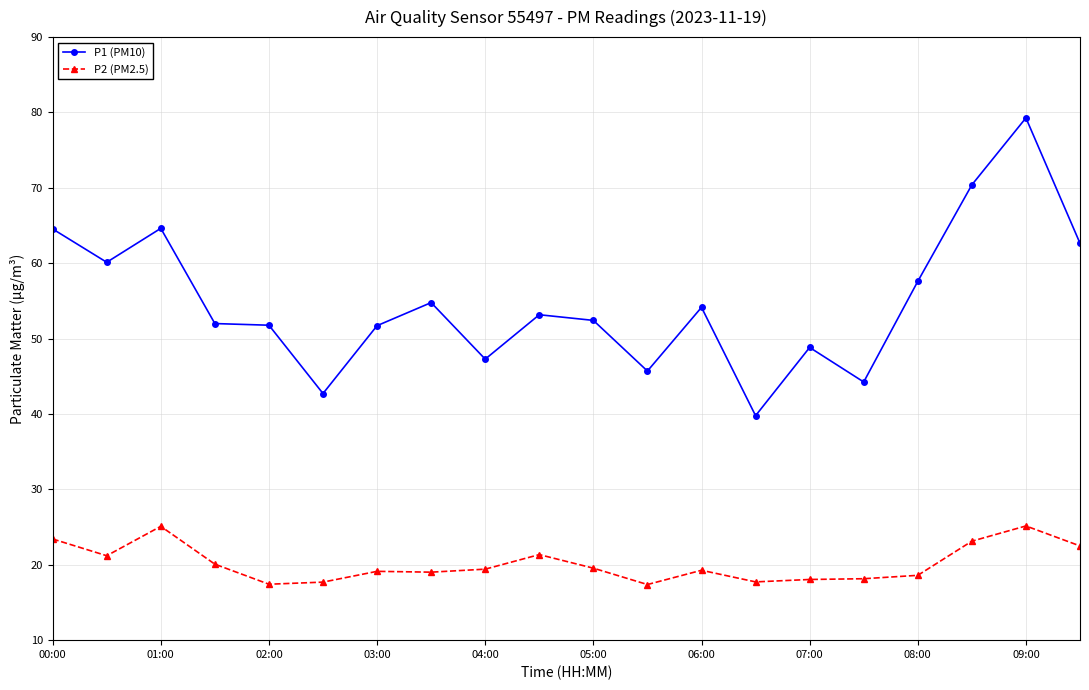

List the series in order of their peak value, highest first.

P1 (PM10), P2 (PM2.5)